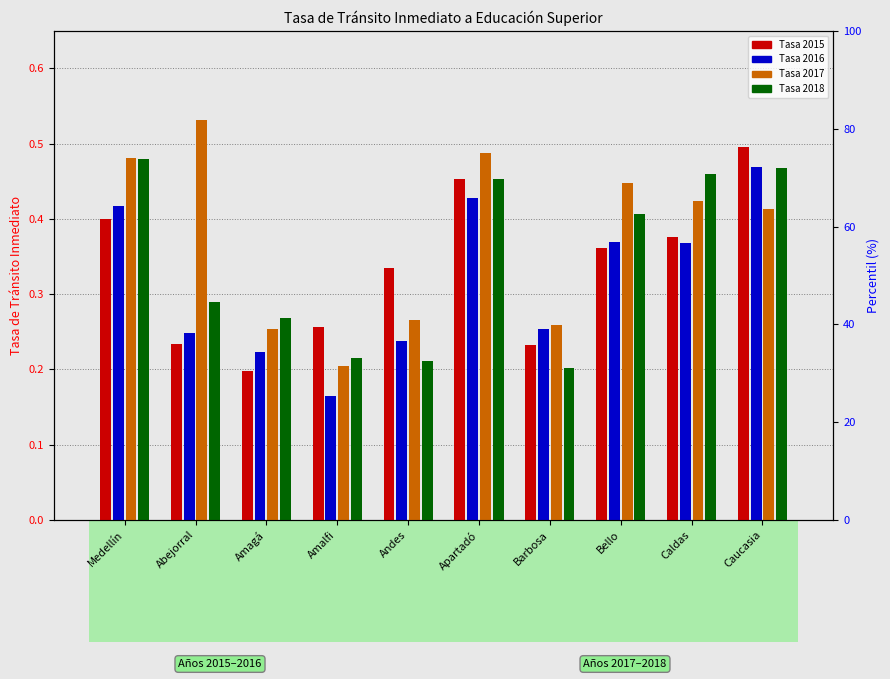

What is the difference between the maximum and second lowest values in the Tasa 2016 series?

0.2